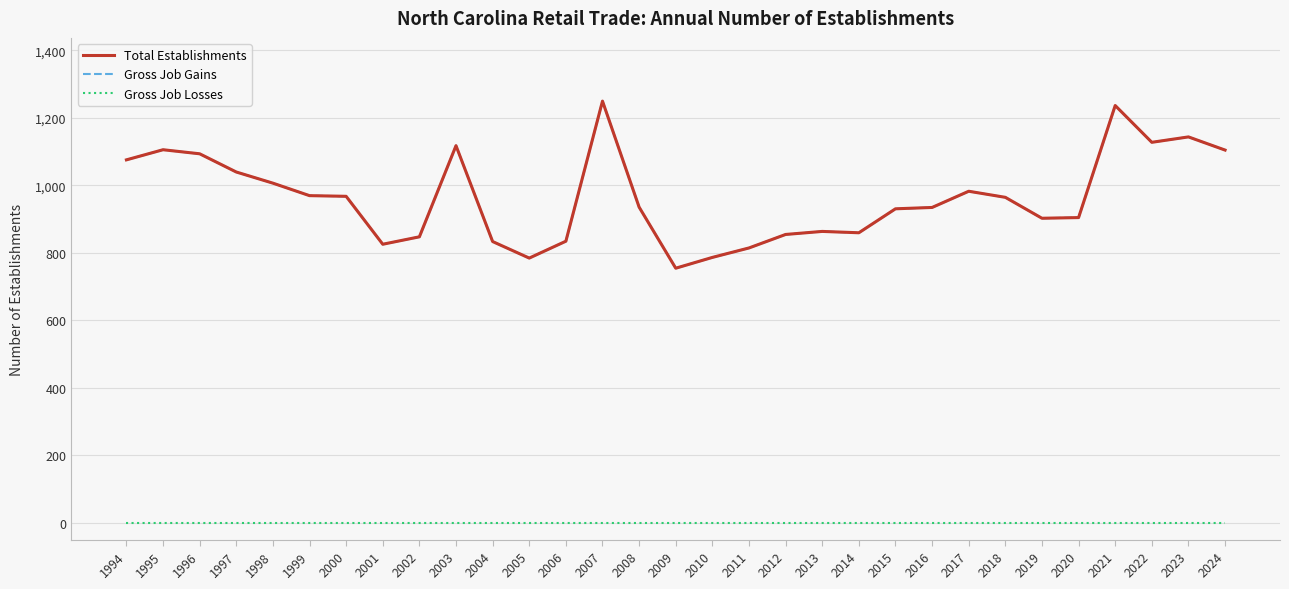

At which category does Total Establishments reach its first local valley?

2001